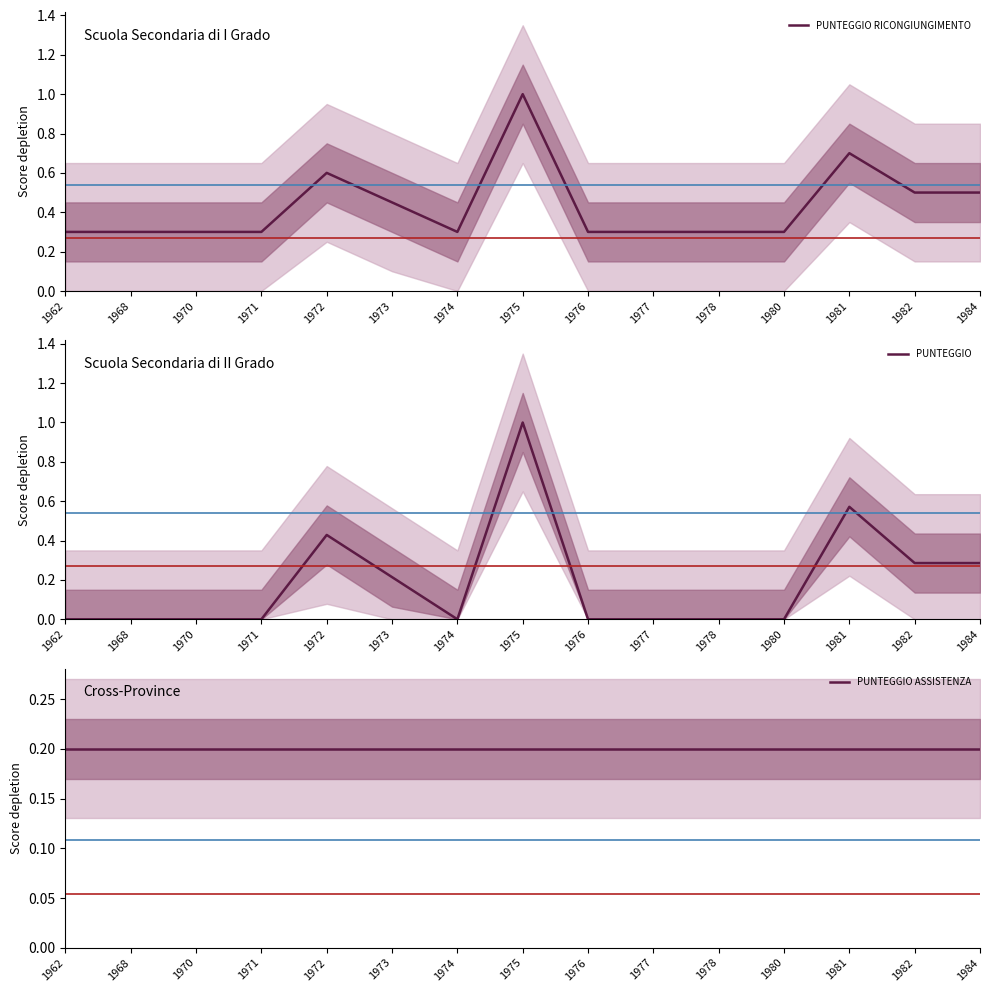

The PUNTEGGIO series shows 0.0 at 1980. True or false?

True